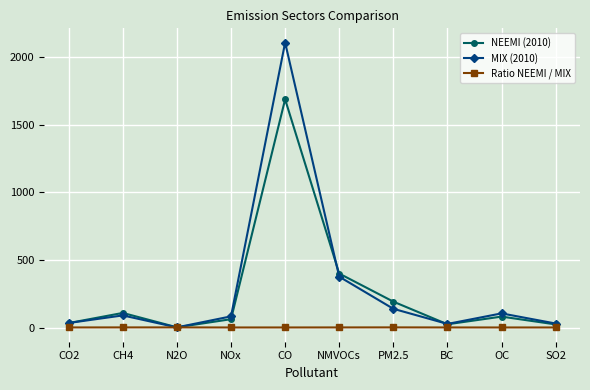

What is the difference between the MIX (2010) values at SO2 and OC?

75.0